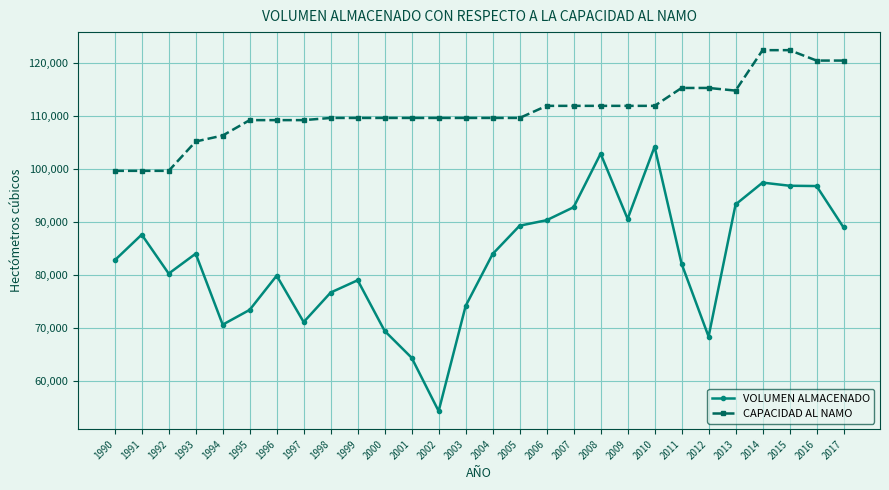

How many categories are shown in the chart?

28